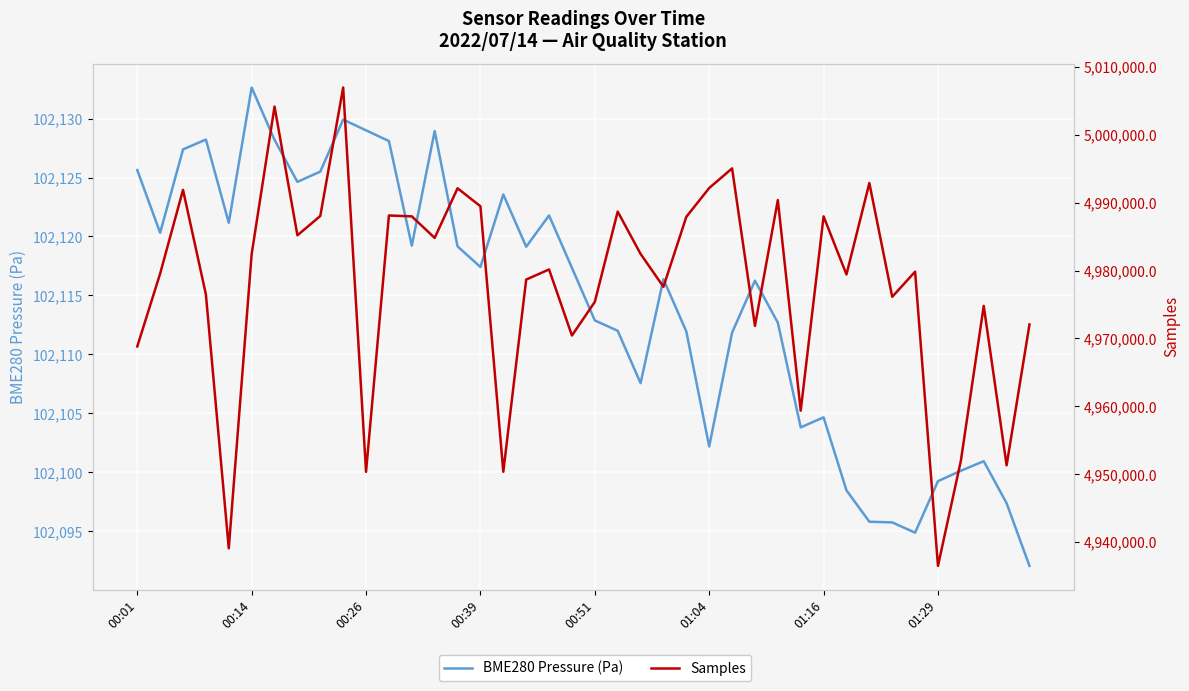

How many interior local valleys does the BME280 Pressure (Pa) series have?

10